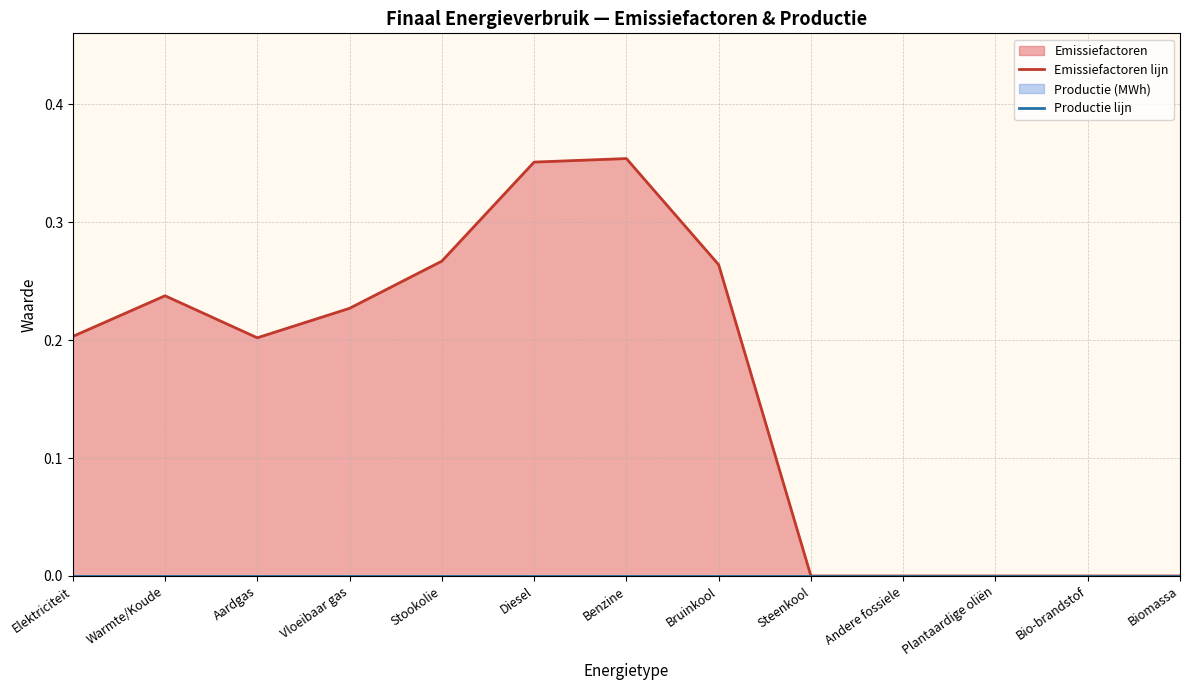

What is the sum of all Emissiefactoren lijn values?

2.1